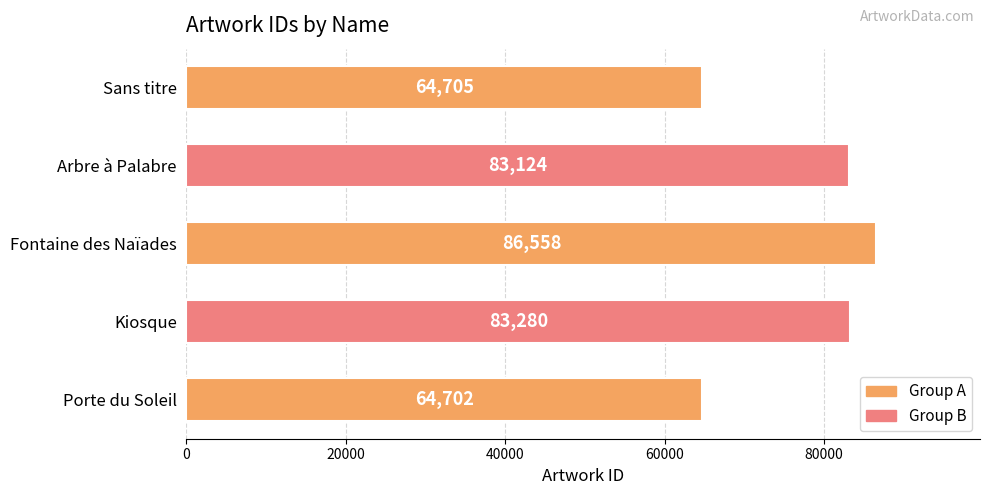

The chart shows a value of 114144 at Porte du Soleil. True or false?

False